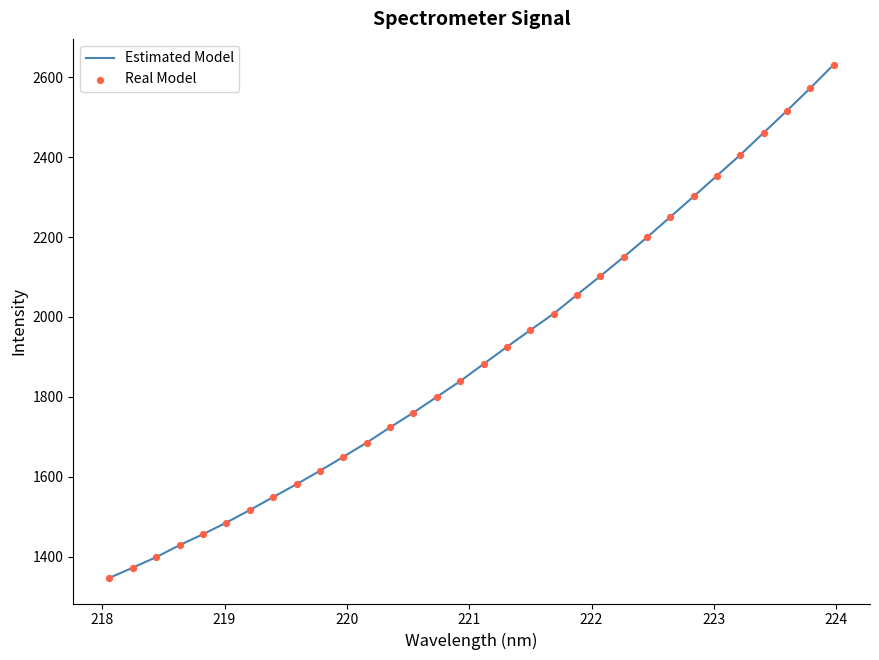

What is the difference between the maximum and minimum values?

1285.2